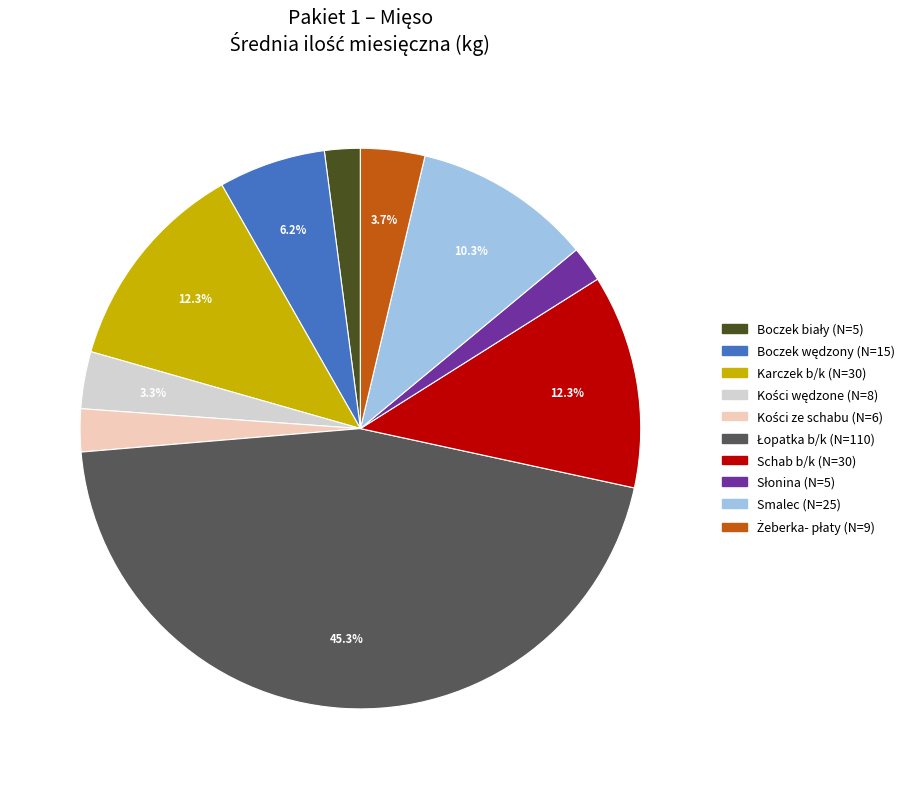

Count the number of slices in the pie.

10